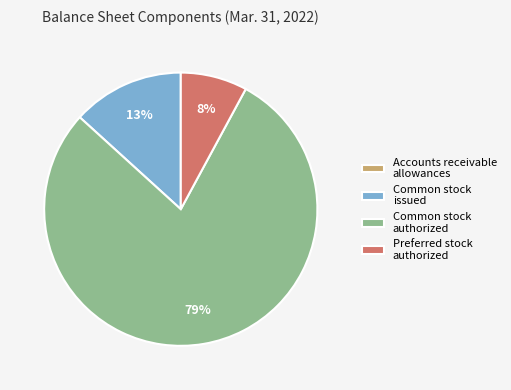

Which slice is the largest?

Common stock authorized